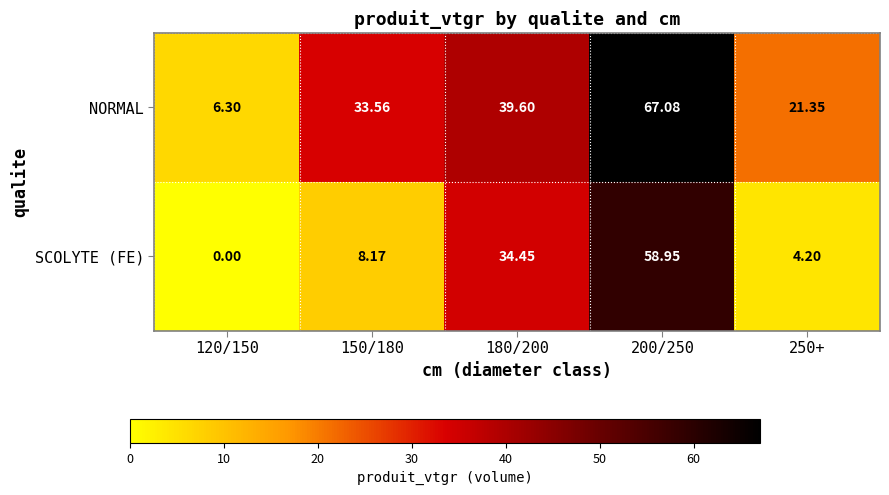

Rank the series at 120/150 from lowest to highest value.

SCOLYTE (FE), NORMAL